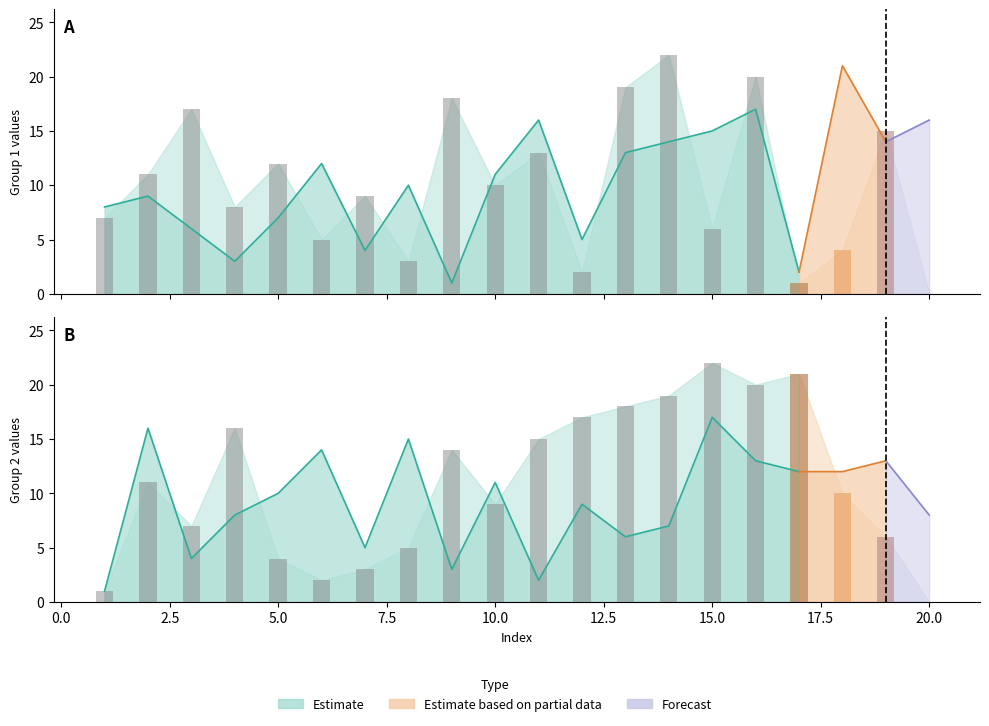

Is the value of B_group2 at 1 greater than the value of B_group1 at 9?

No